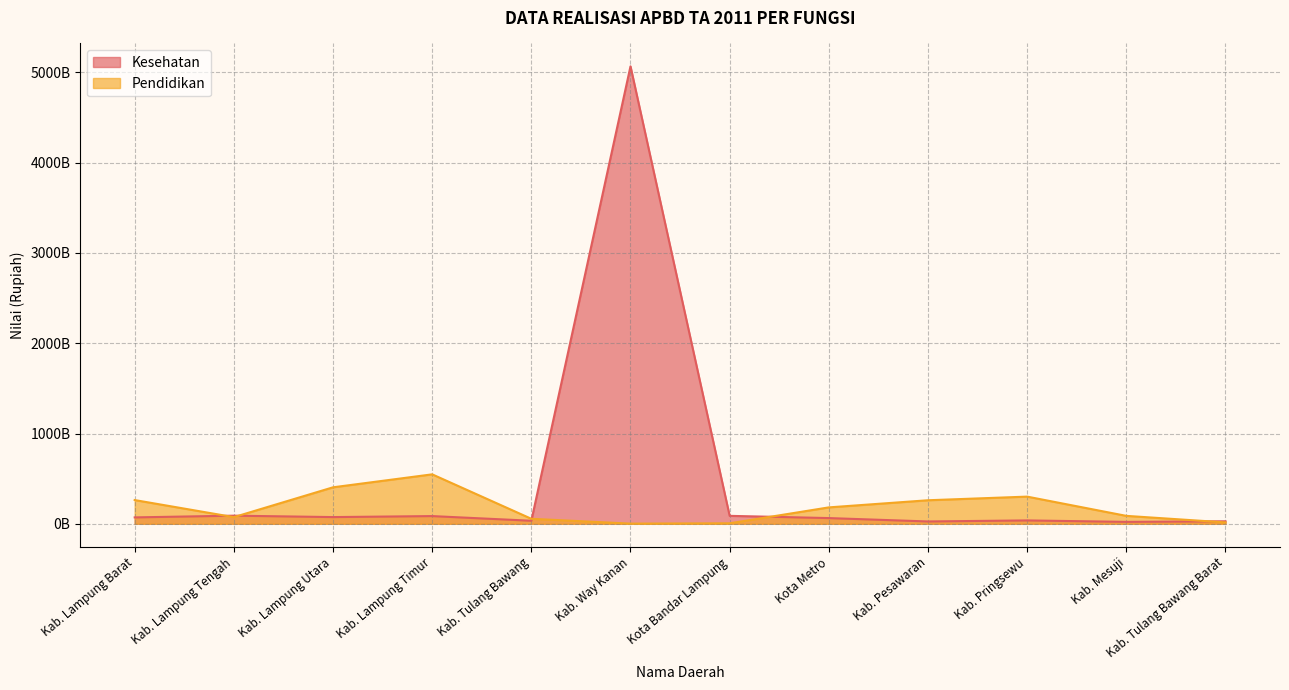

What is the spread (max minus min) of values at Kab. Tulang Bawang?

21859044107